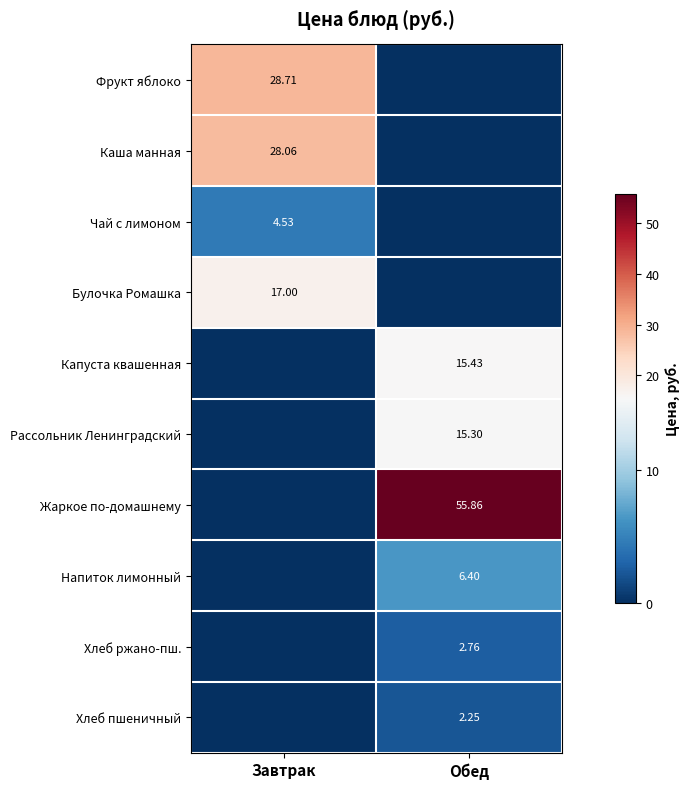

What is the total value across all series at Завтрак?

78.3